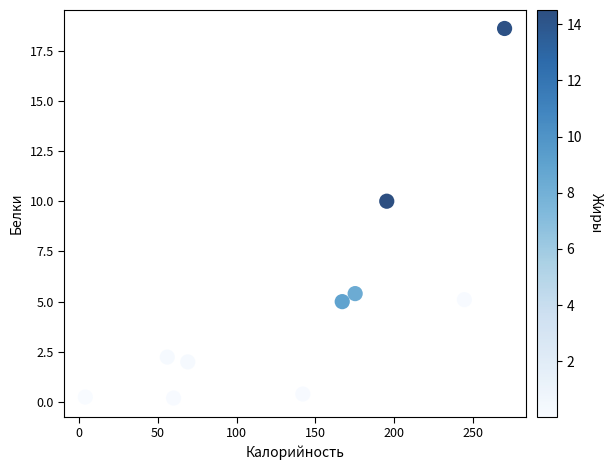

What is the range of X values (max minus min)?

266.0